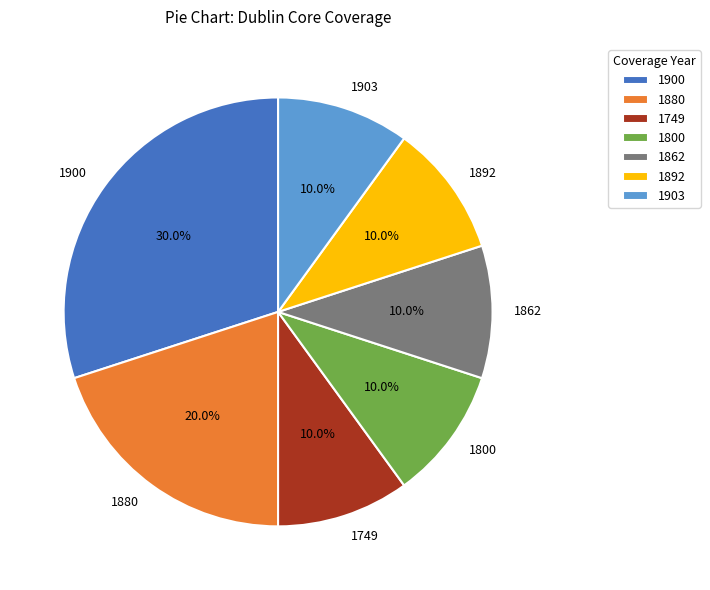

How many segments does this pie chart have?

7